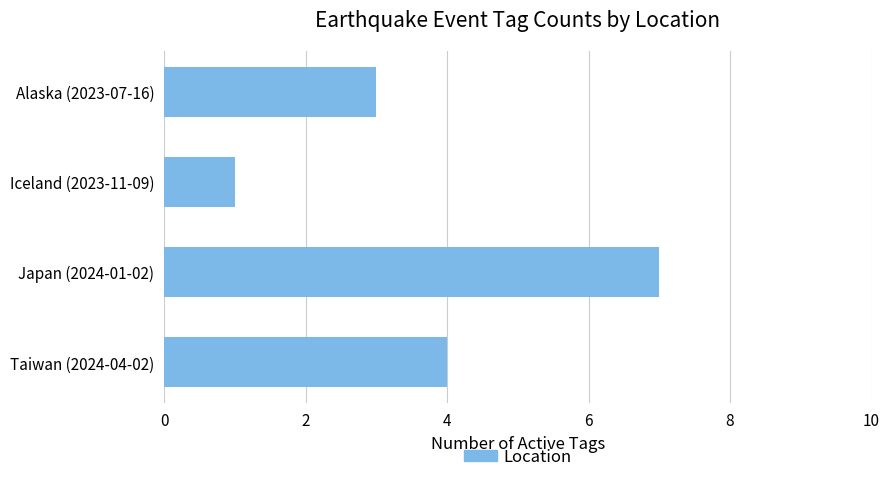

What is the sum of the values at Japan (2024-01-02) and Taiwan (2024-04-02)?

11